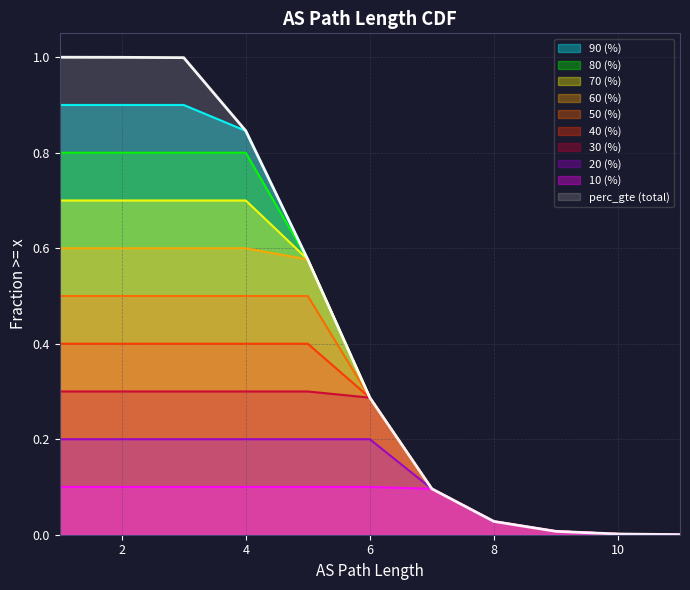

True or false: the data shows 0.0 at 9.

True